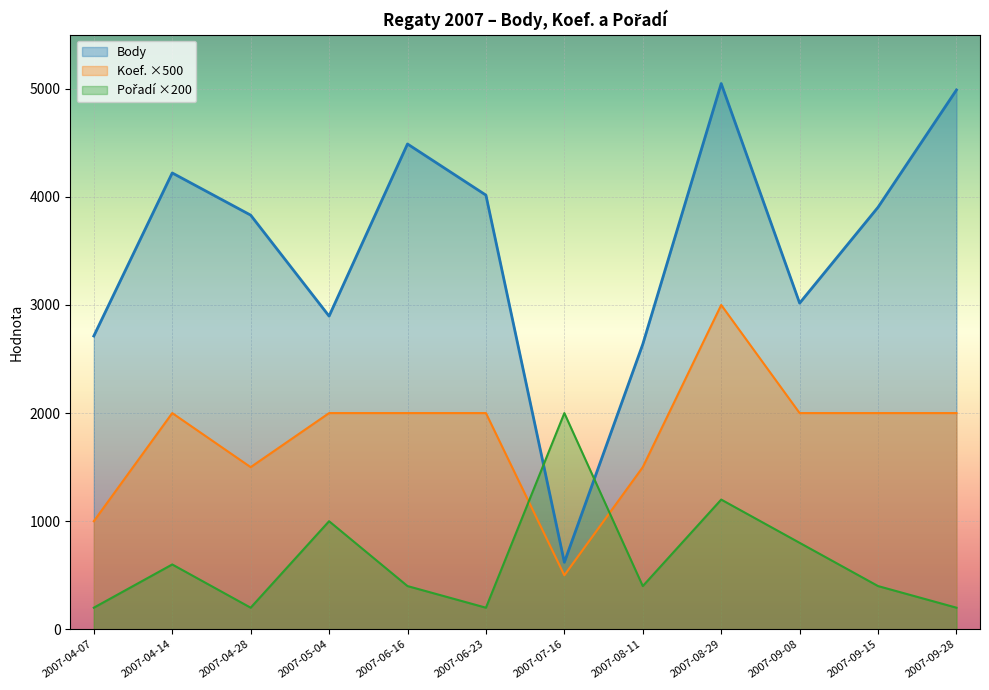

Reading right to left, extract all data points from this chart.

Body: 2007-09-28=4989	2007-09-15=3904	2007-09-08=3017	2007-08-29=5048	2007-08-11=2637	2007-07-16=620	2007-06-23=4016	2007-06-16=4489	2007-05-04=2897	2007-04-28=3831	2007-04-14=4221	2007-04-07=2713
Koef.: 2007-09-28=2000	2007-09-15=2000	2007-09-08=2000	2007-08-29=3000	2007-08-11=1500	2007-07-16=500	2007-06-23=2000	2007-06-16=2000	2007-05-04=2000	2007-04-28=1500	2007-04-14=2000	2007-04-07=1000
Pořadí: 2007-09-28=200	2007-09-15=400	2007-09-08=800	2007-08-29=1200	2007-08-11=400	2007-07-16=2000	2007-06-23=200	2007-06-16=400	2007-05-04=1000	2007-04-28=200	2007-04-14=600	2007-04-07=200